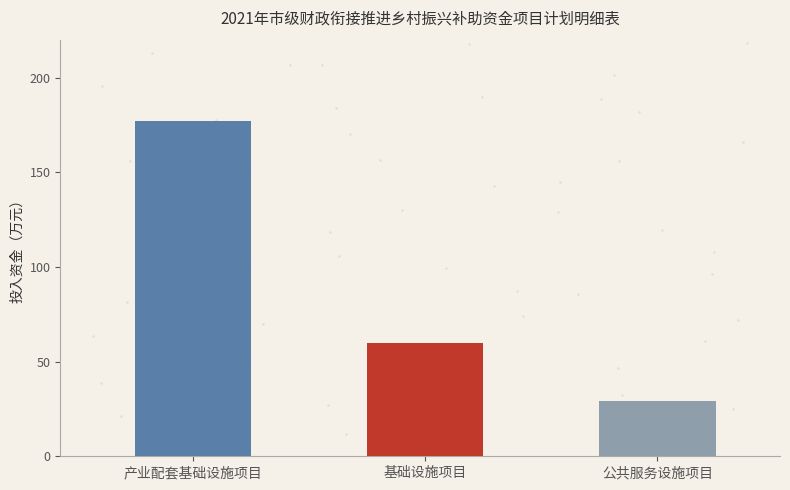

What is the label of the 3rd bar from the right?

产业配套基础设施项目